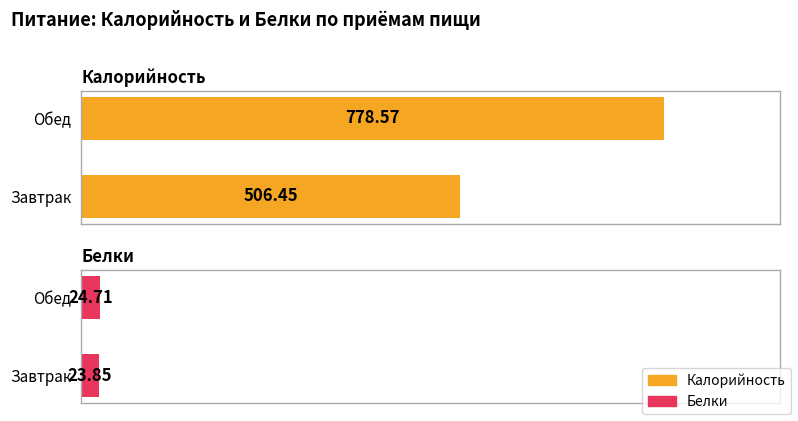

How many distinct data groups are displayed?

2